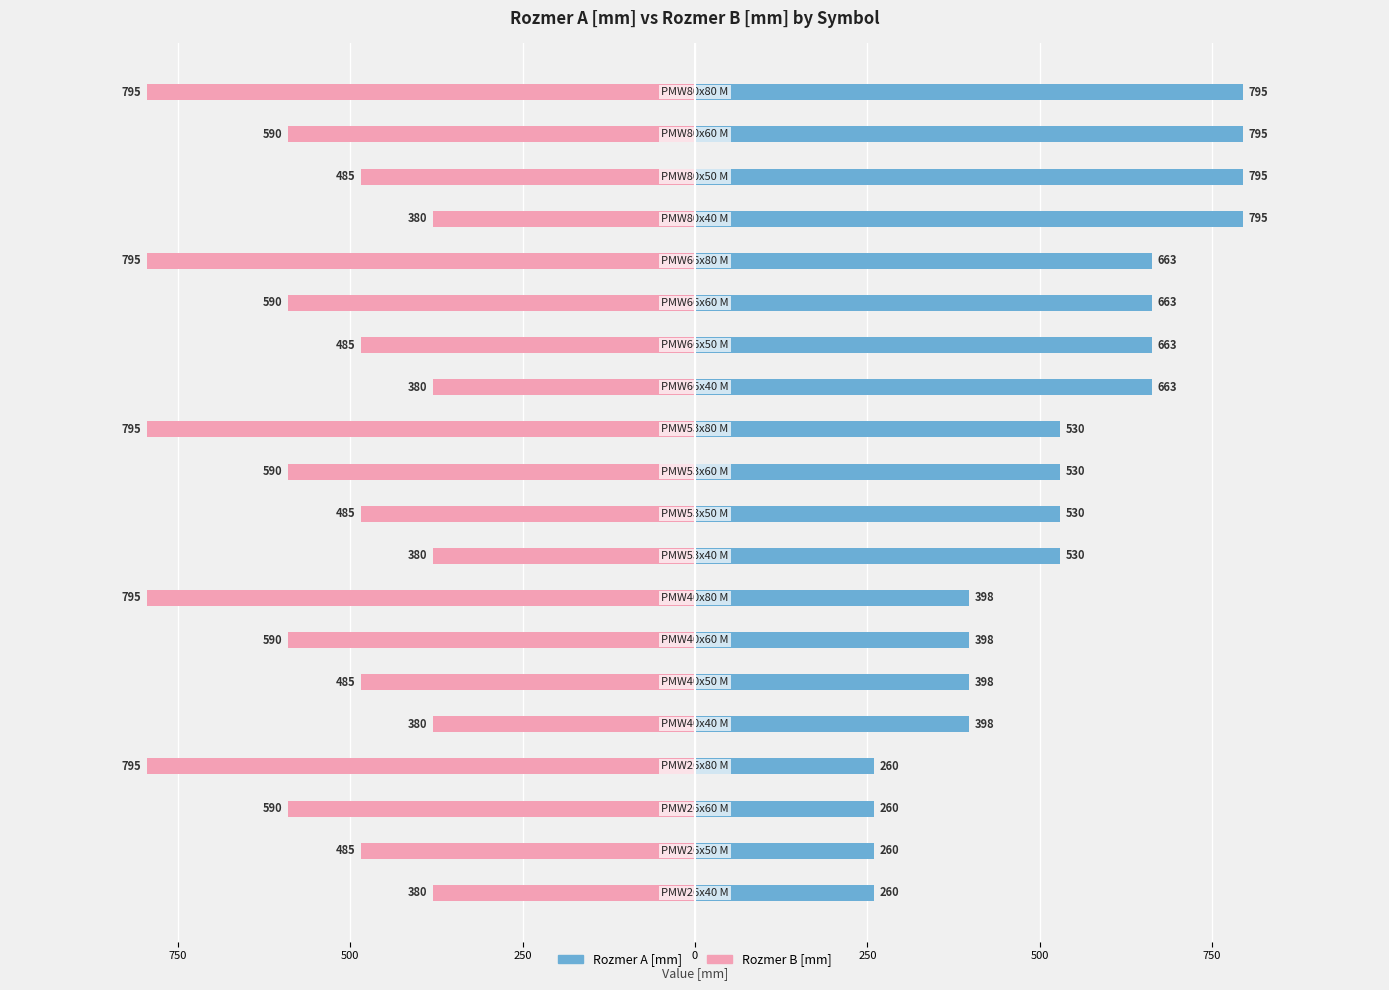

Is the value of Rozmer A [mm] at 13 greater than the value of Rozmer B [mm] at 250?

Yes